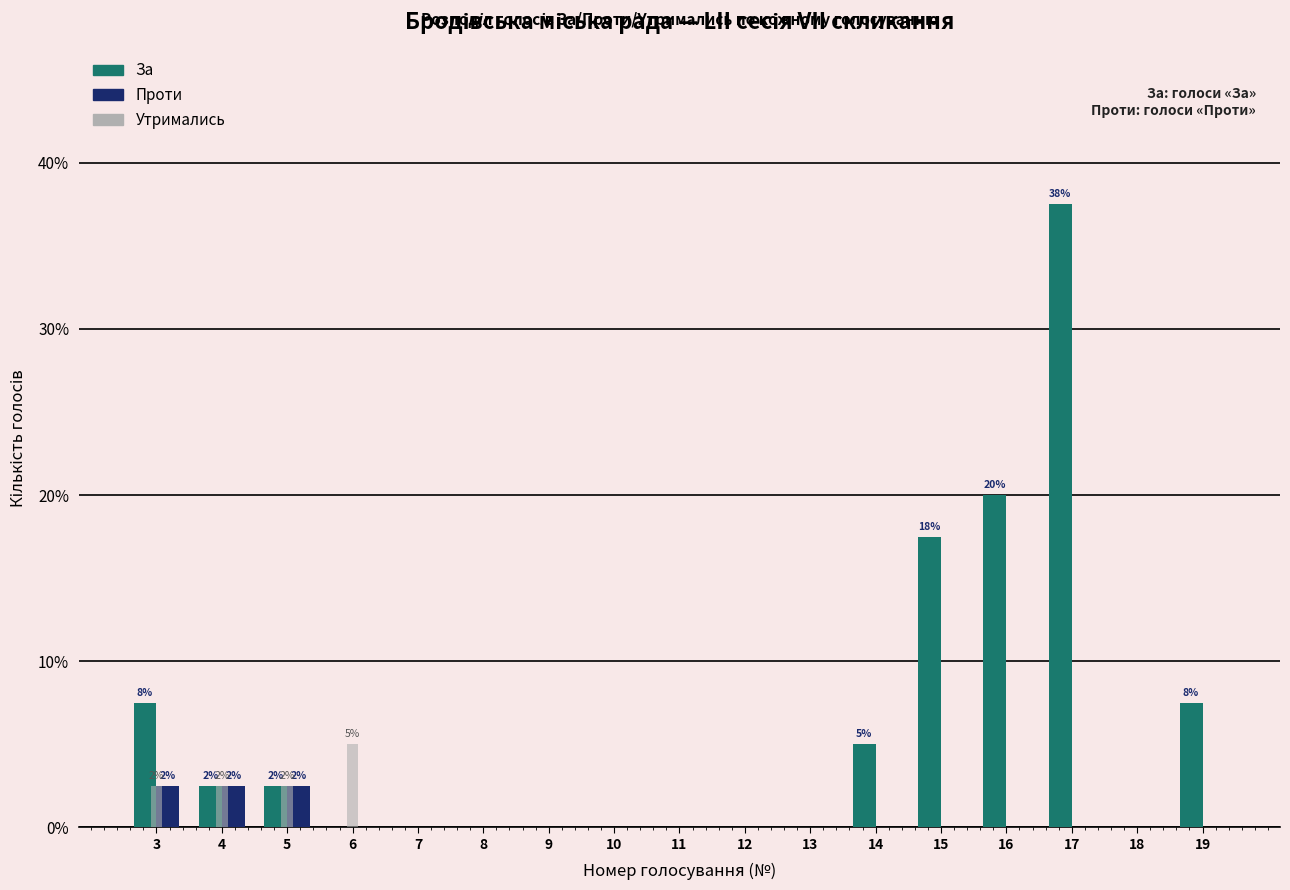

Is the value of Проти at 3 greater than the value of За at 19?

No